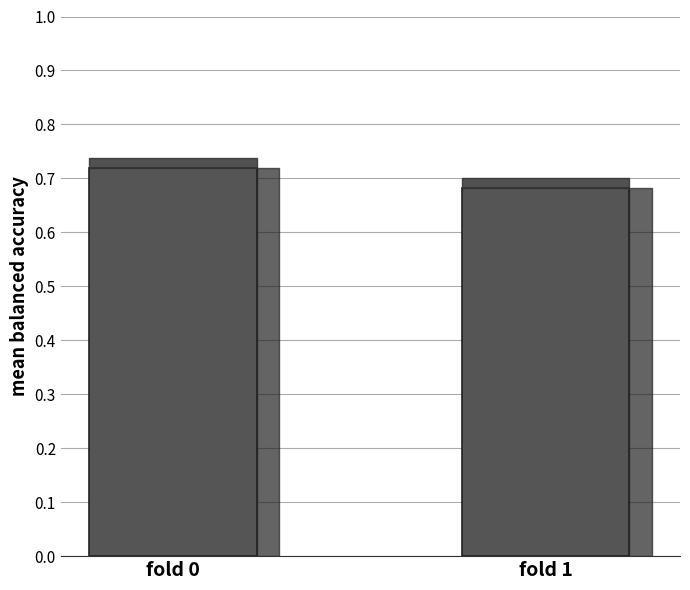

True or false: the data shows 1.2 at fold 1.

False